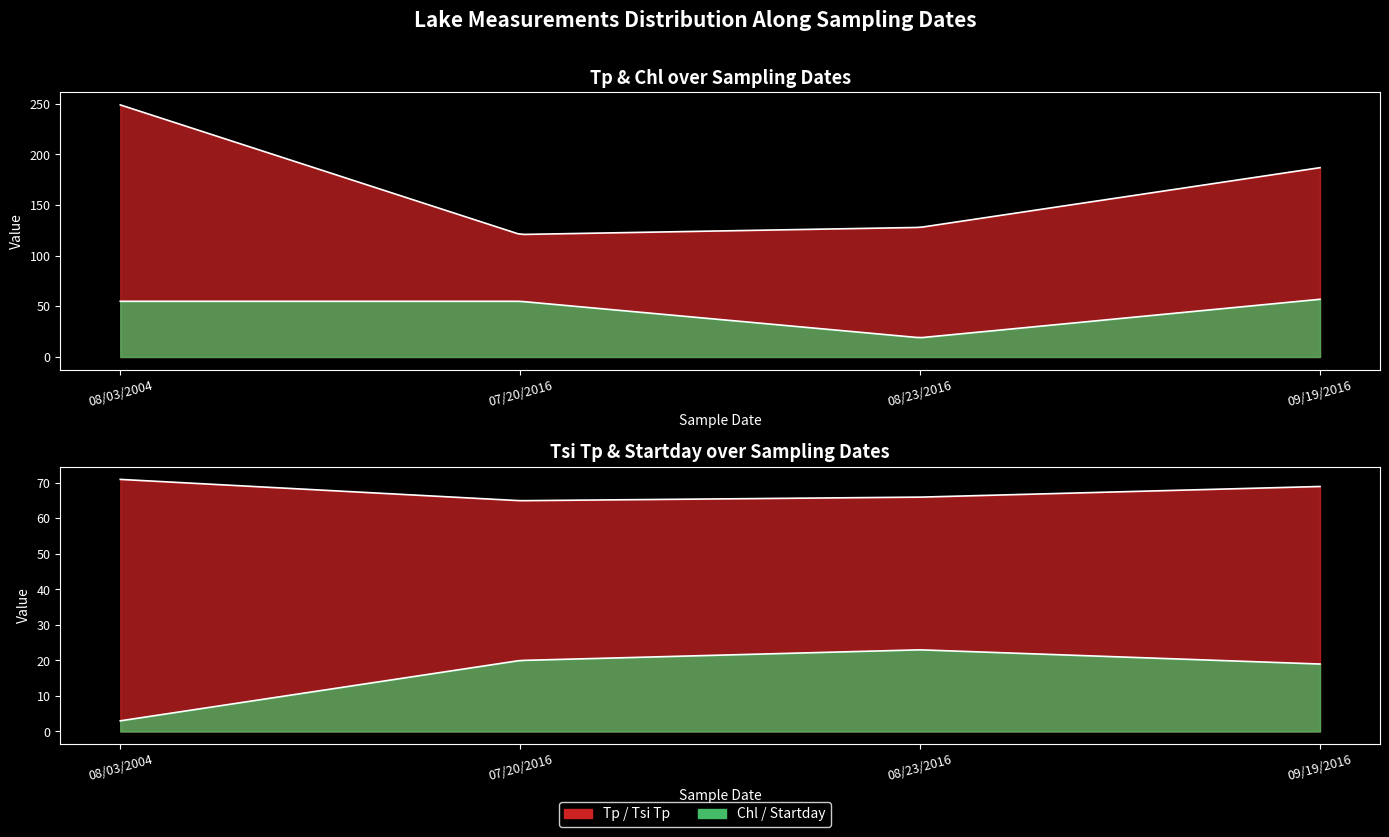

List the labels in order of Tp value, smallest first.

07/20/2016, 08/23/2016, 09/19/2016, 08/03/2004